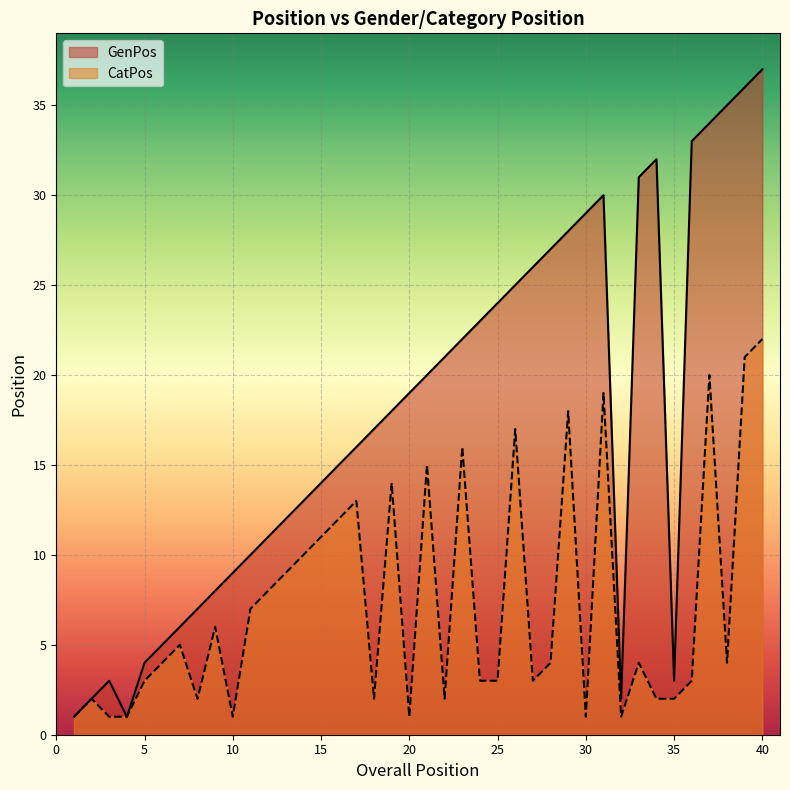

True or false: CatPos and GenPos cross at least once.

False